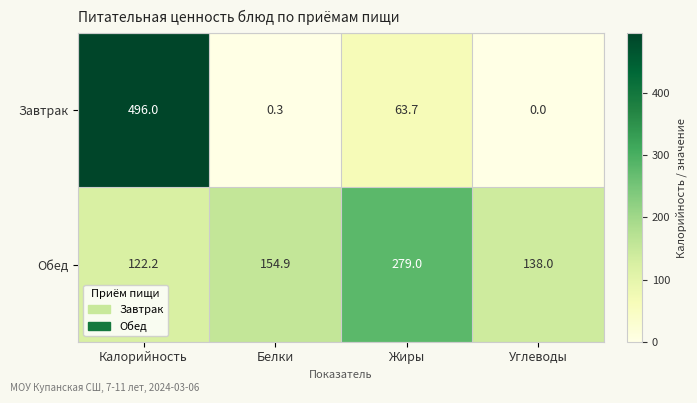

Is the value of Завтрак at Углеводы greater than the value of Обед at Белки?

No